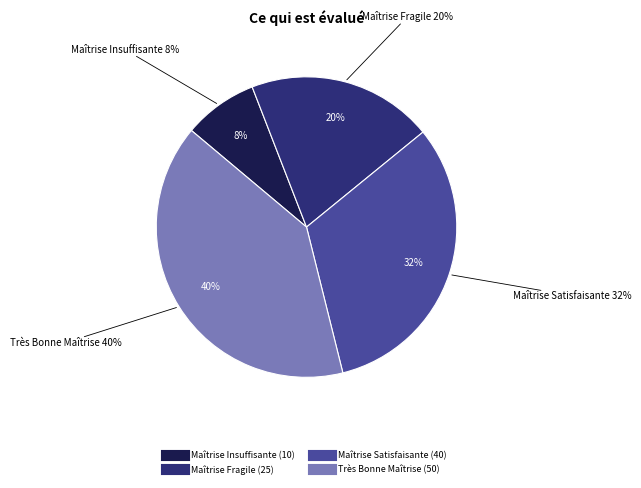

To the nearest percent, what is the combined percentage of Maîtrise Satisfaisante and Très Bonne Maîtrise?

72%